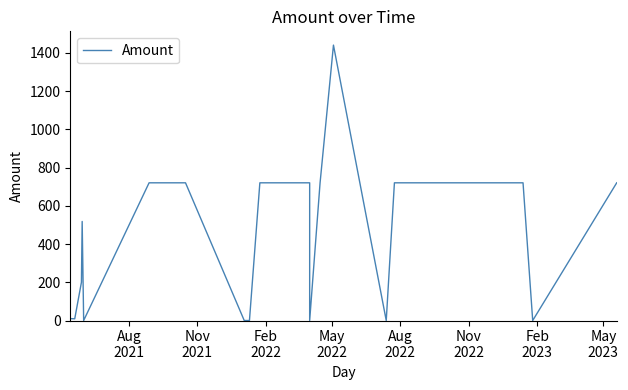

How many interior local valleys (lower than both neighbors) does the data have?

5